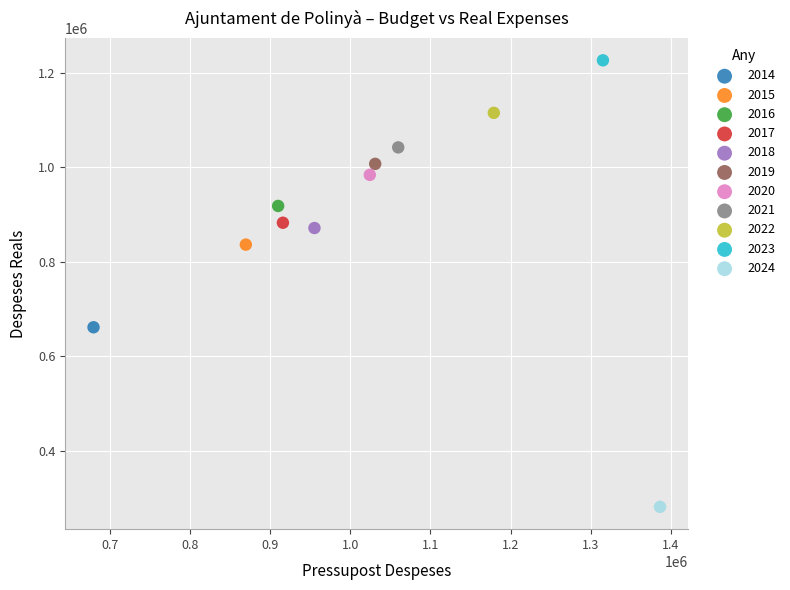

What are all the series names shown in the legend?

2014, 2015, 2016, 2017, 2018, 2019, 2020, 2021, 2022, 2023, 2024